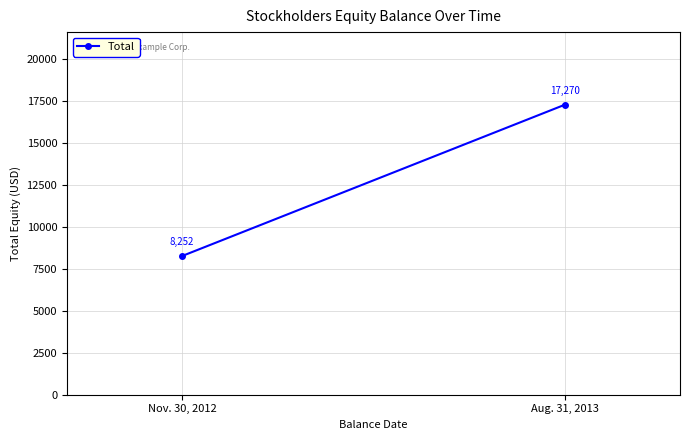

What is the value of the 2nd point from the left?

17270